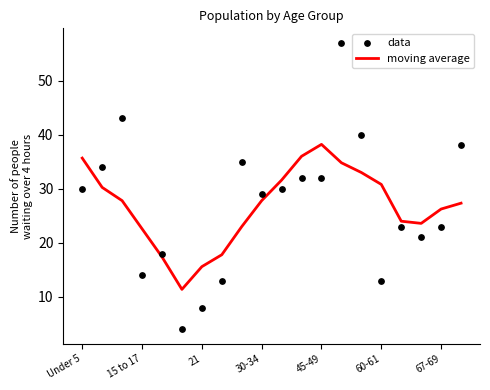

Which series has the widest spread of Y values?

data